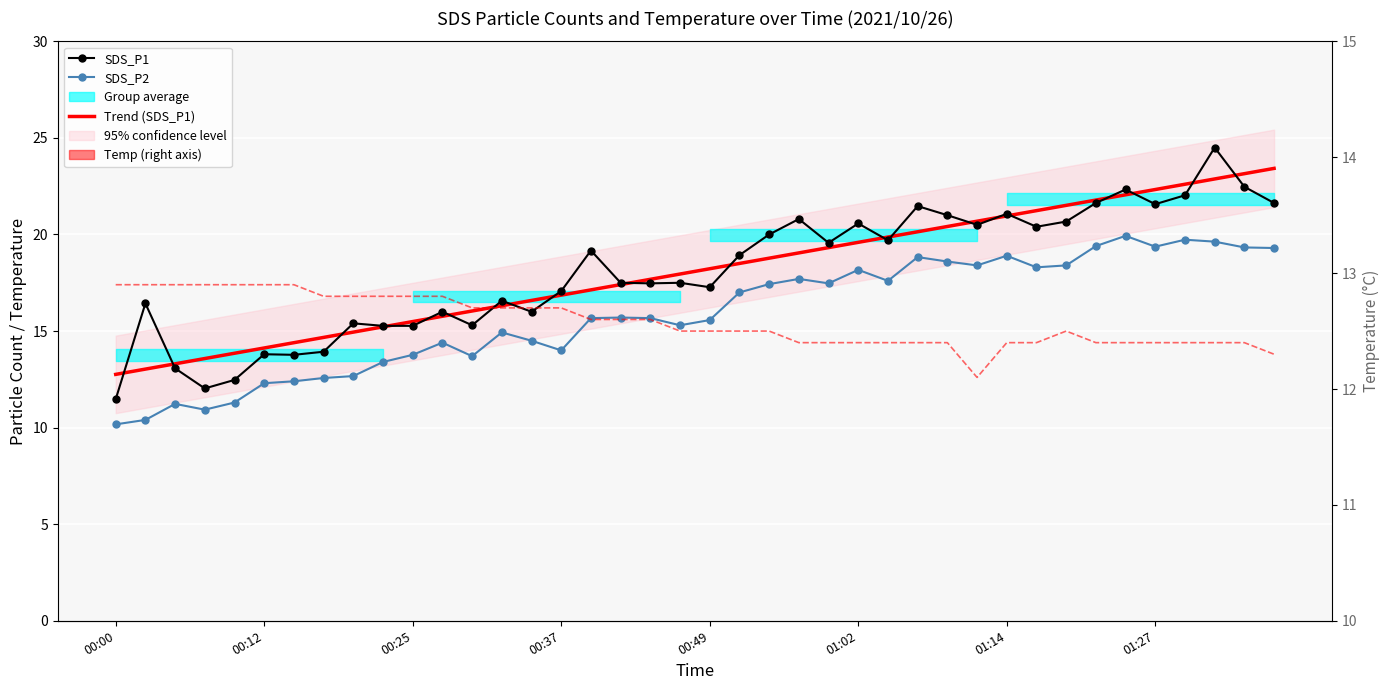

How many times do SDS_P1 and Temp cross each other?

3